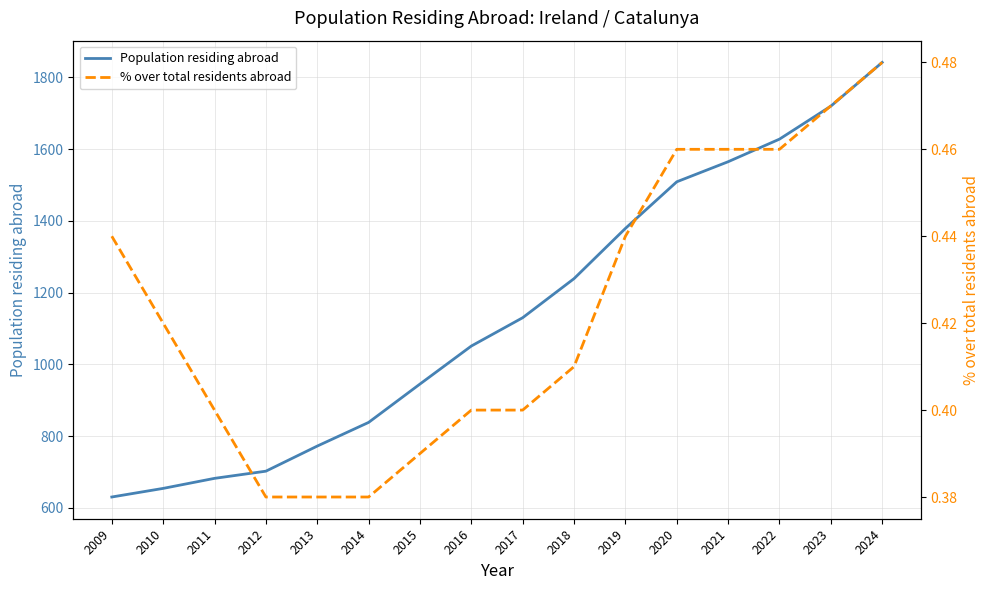

True or false: % over total residents abroad has more than 1 points higher than both neighbors.

False